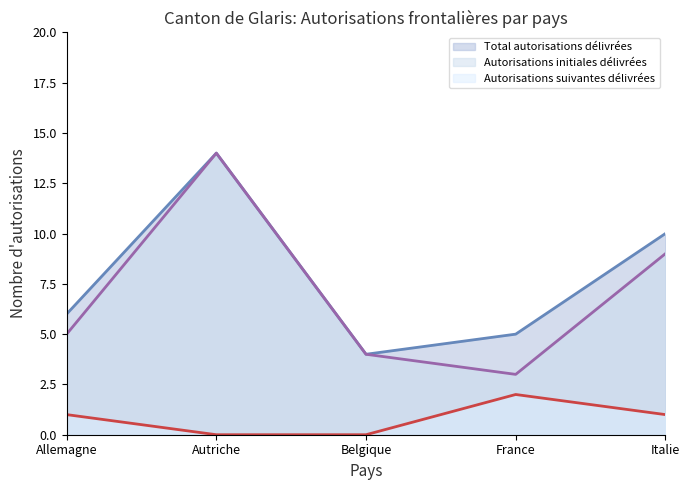

Which series changed the most between France and Italie?

Autorisations initiales délivrées